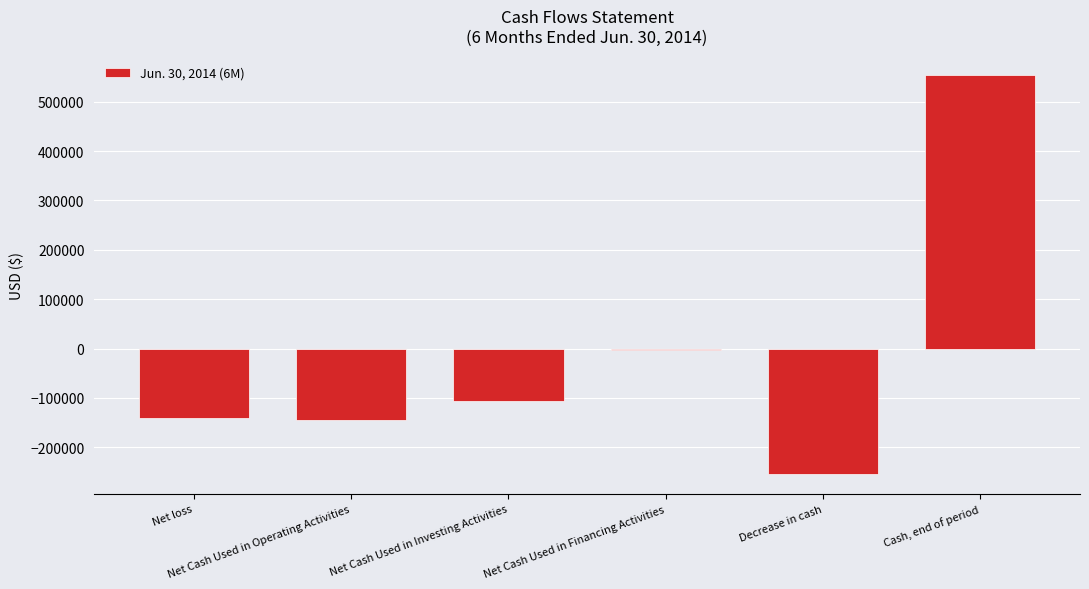

Where is the data nearest to the value 149413?

Net Cash Used in Financing Activities